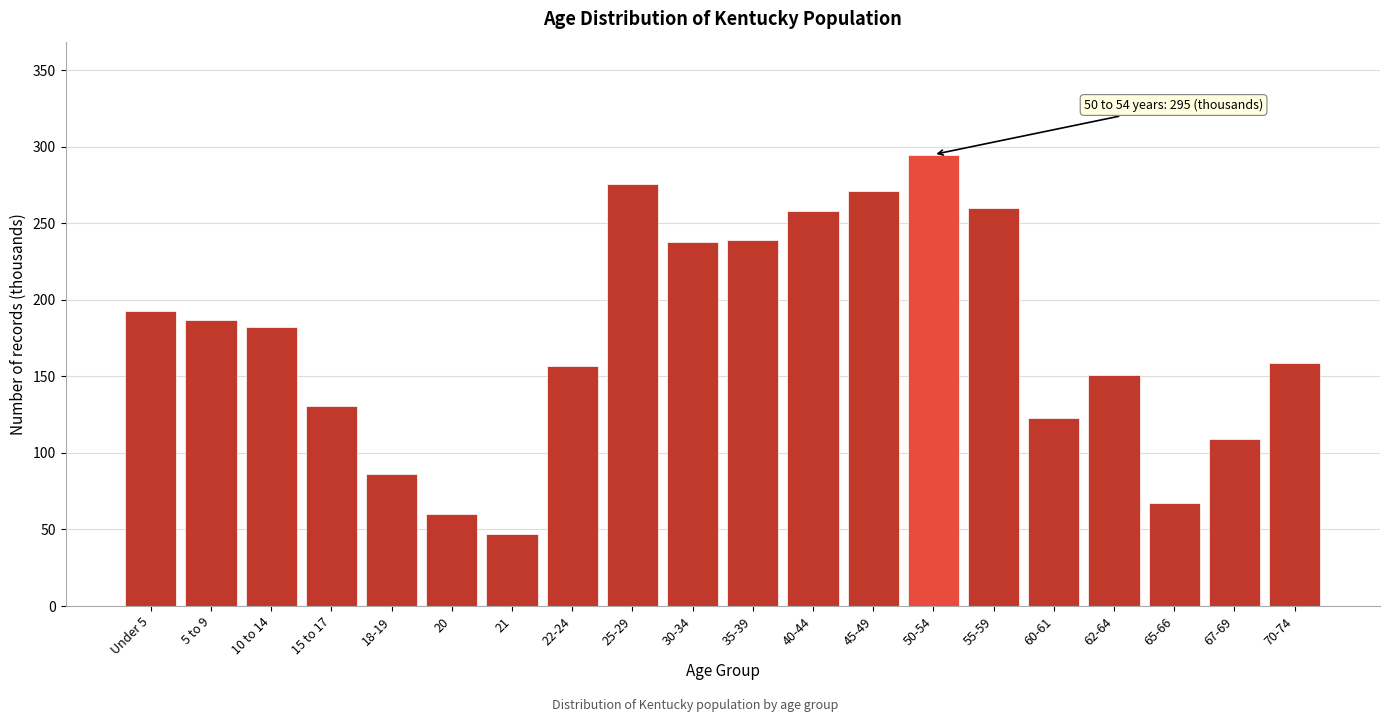

What is the approximate value at 40-44?

258